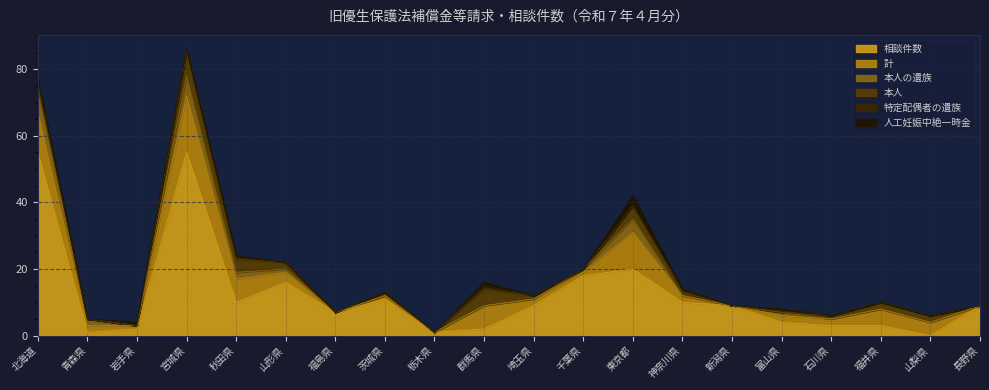

The value of 本人 at 宮城県 is 12. True or false?

False